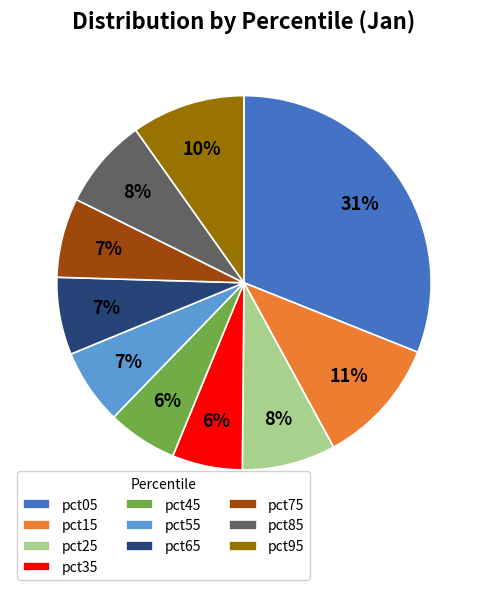

Which has a higher value, pct35 or pct25?

pct25